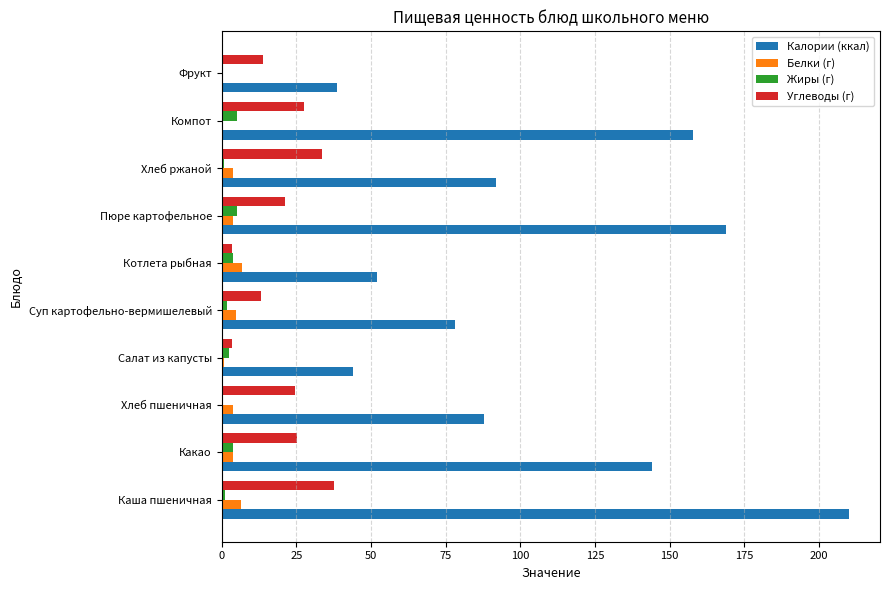

Which series has the largest total across all categories?

Калории (ккал)